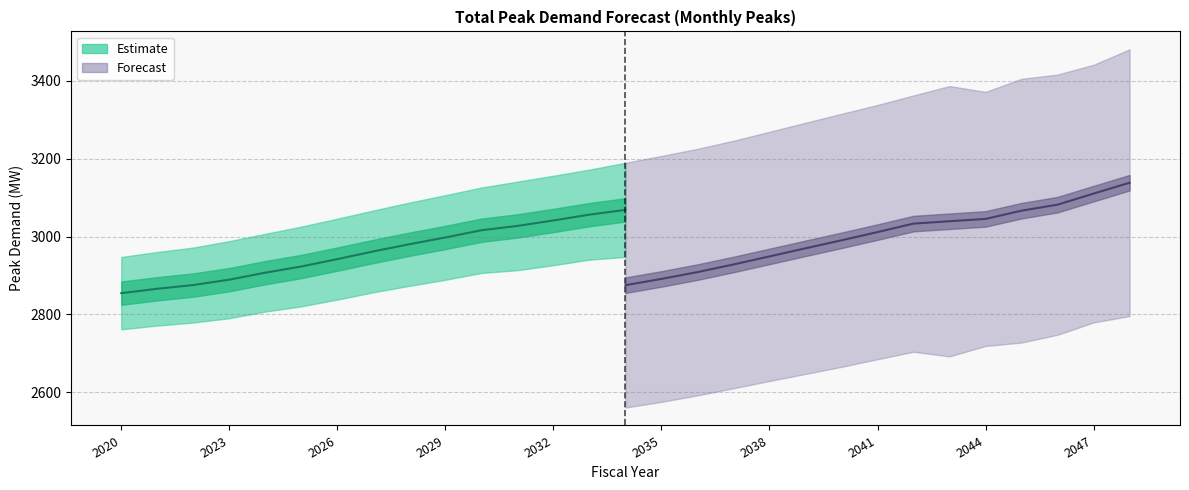

True or false: Forecast (midline) has more than 1 points higher than both neighbors.

False